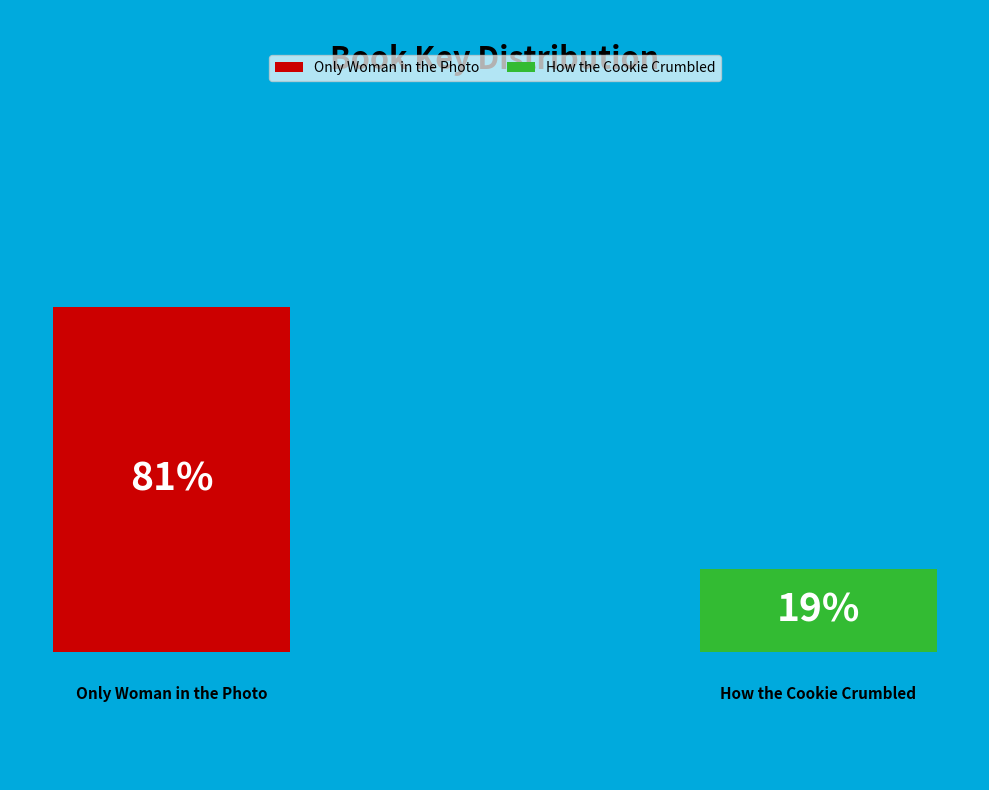

How many slices are in this pie chart?

2